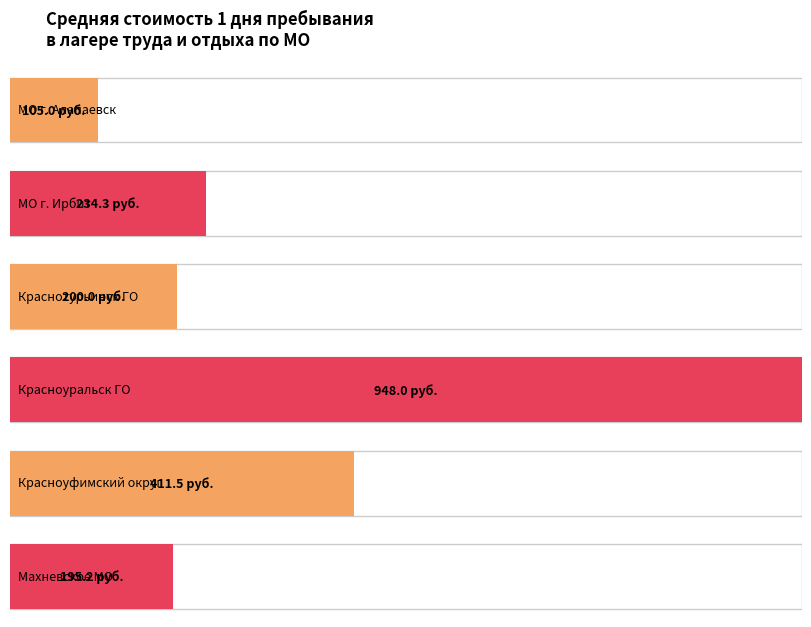

Does the chart contain any negative values?

No